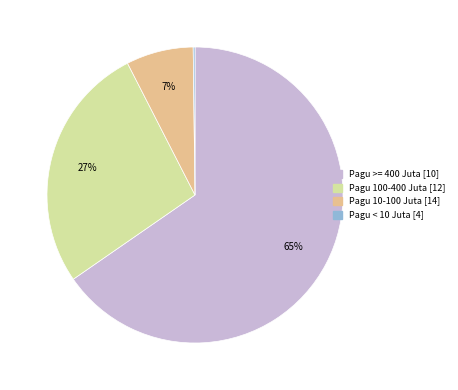

To the nearest percent, what is the average slice percentage?

25%